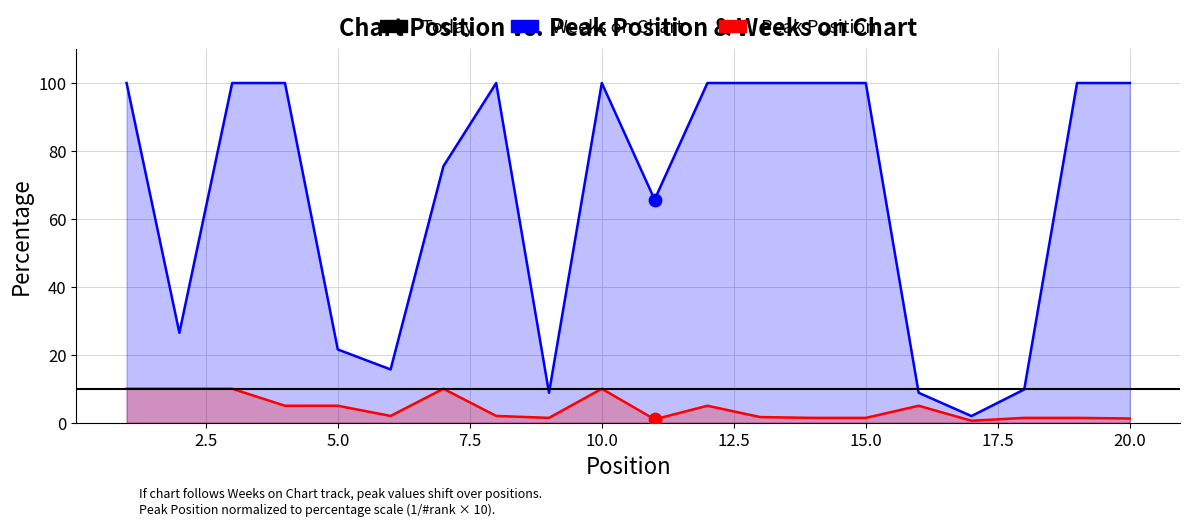

Which series contains the lowest Y value?

Peak Position